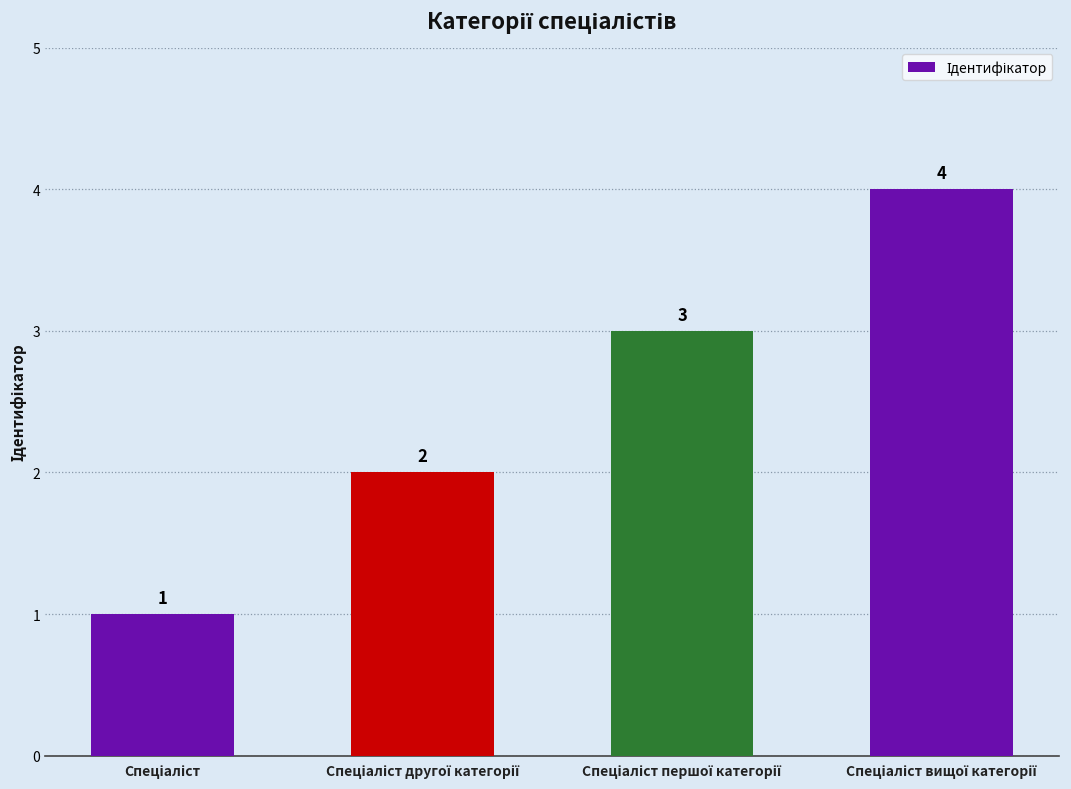

What is the minimum value shown in the chart?

1